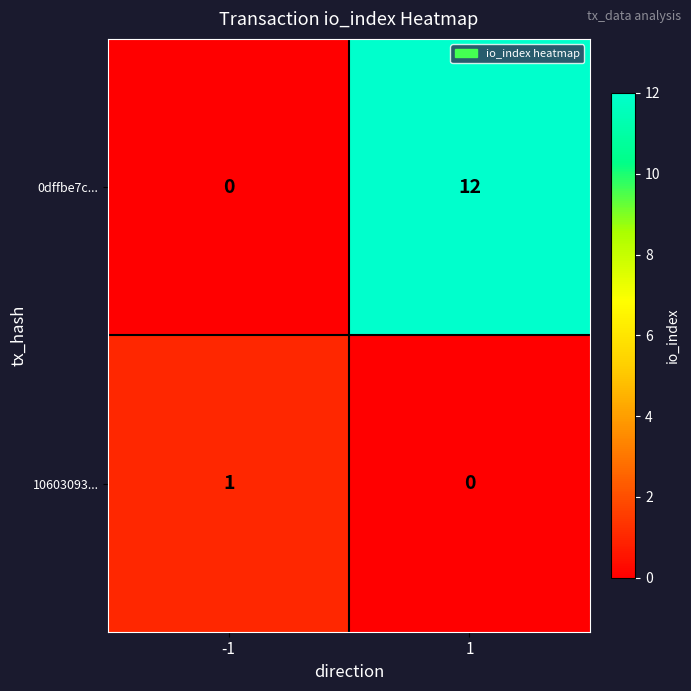

What is the sum of the 0dffbe7c... values at -1 and 1?

12